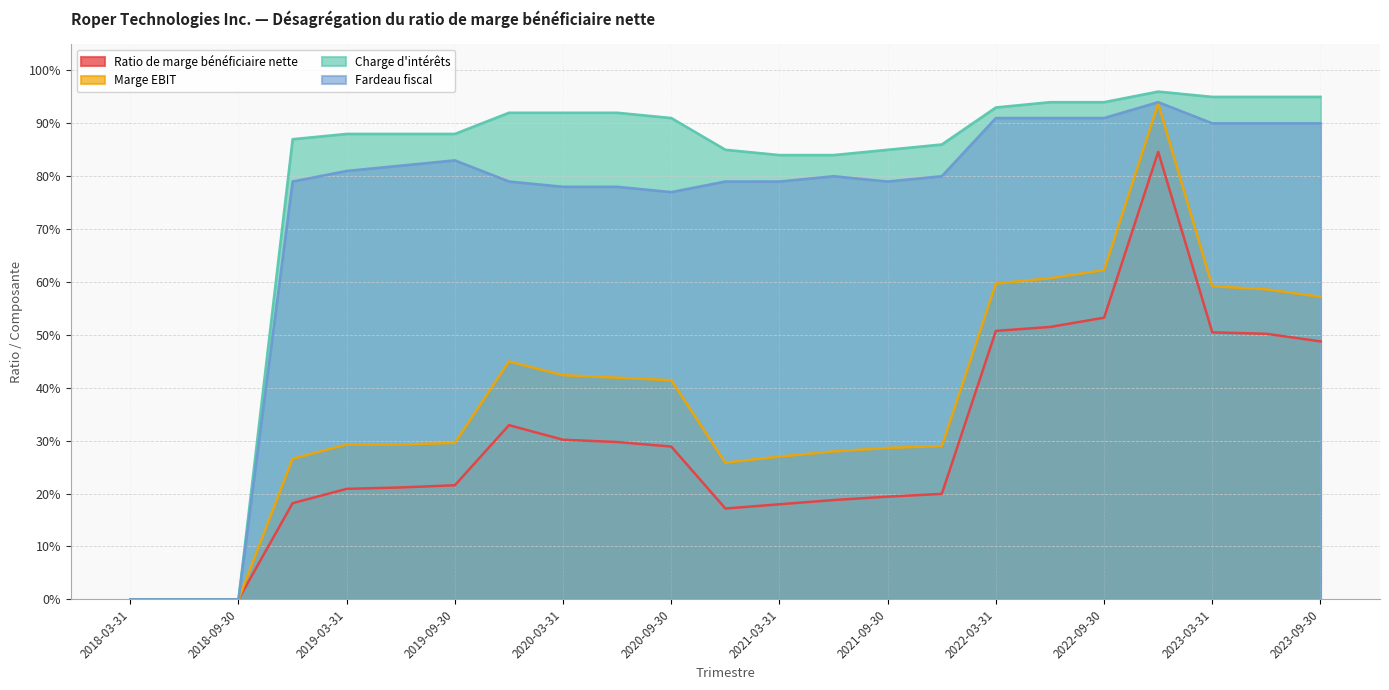

How many lines are shown in the chart?

4